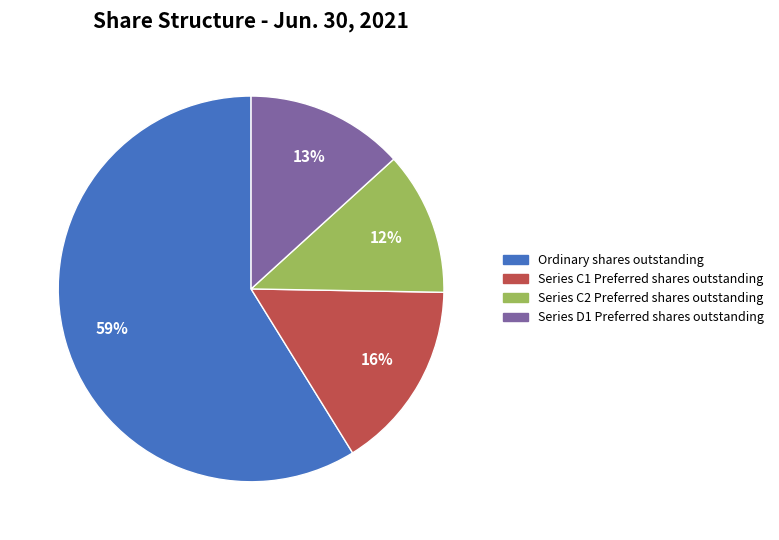

How many segments does this pie chart have?

4